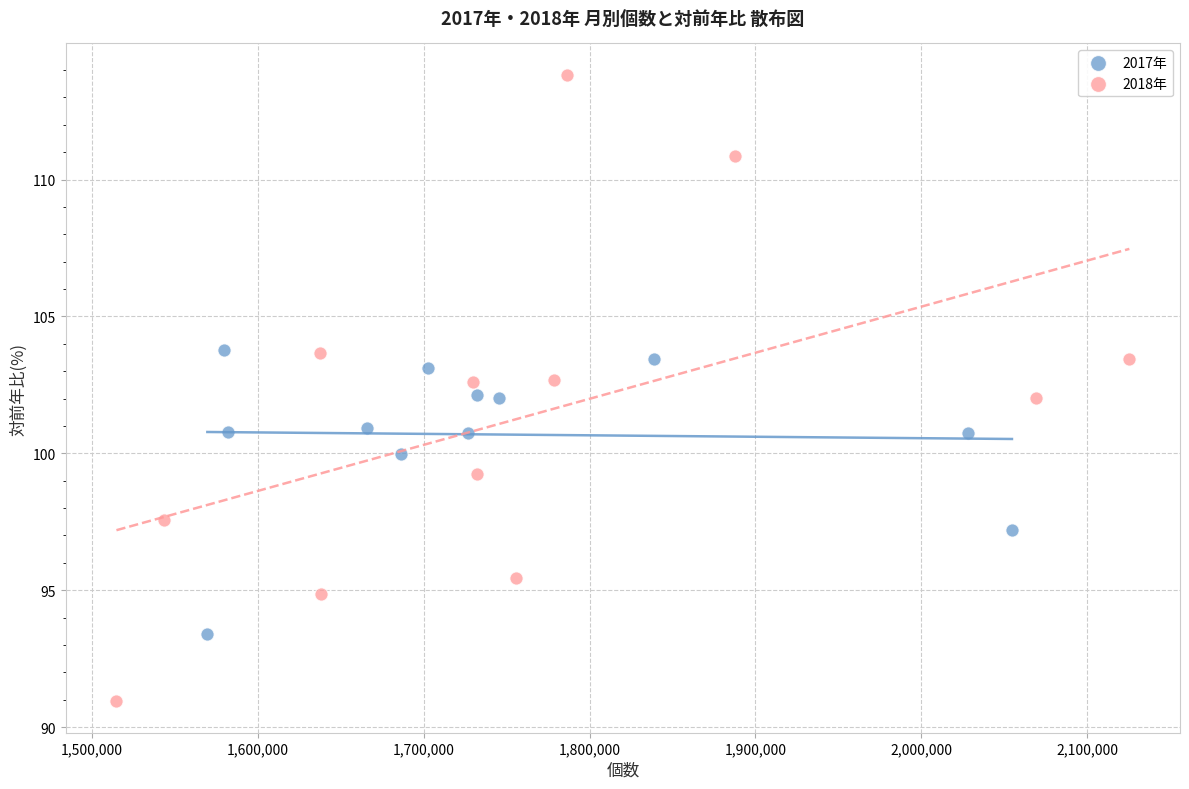

What are all the series names shown in the legend?

2017年, 2018年